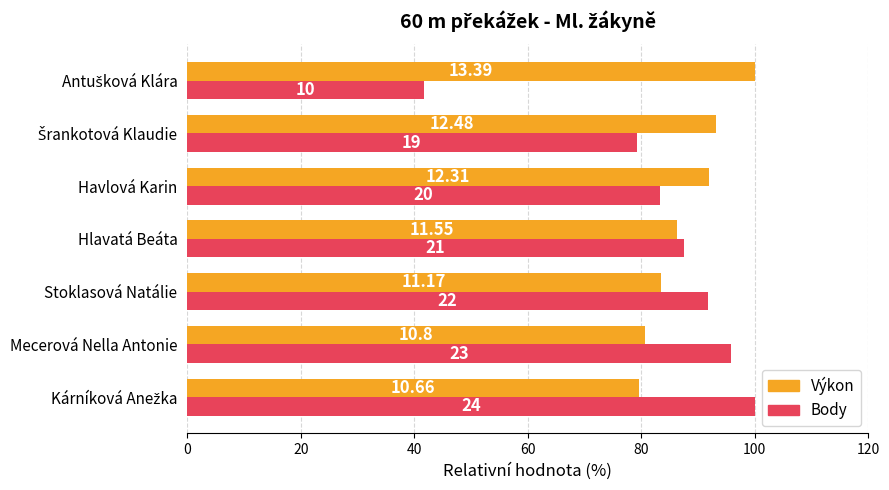

What is the value of the Body bar at the 6th from the left?

79.2